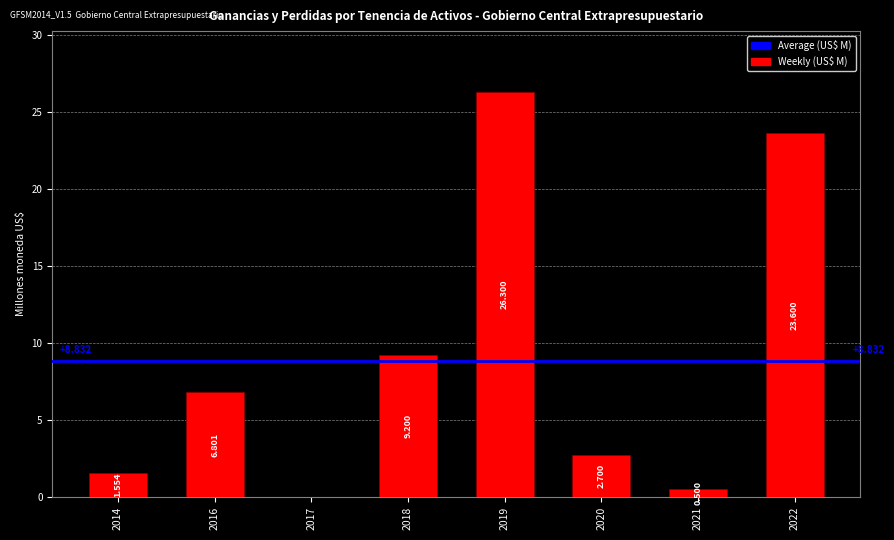

At which label does the data first exceed 6?

2016